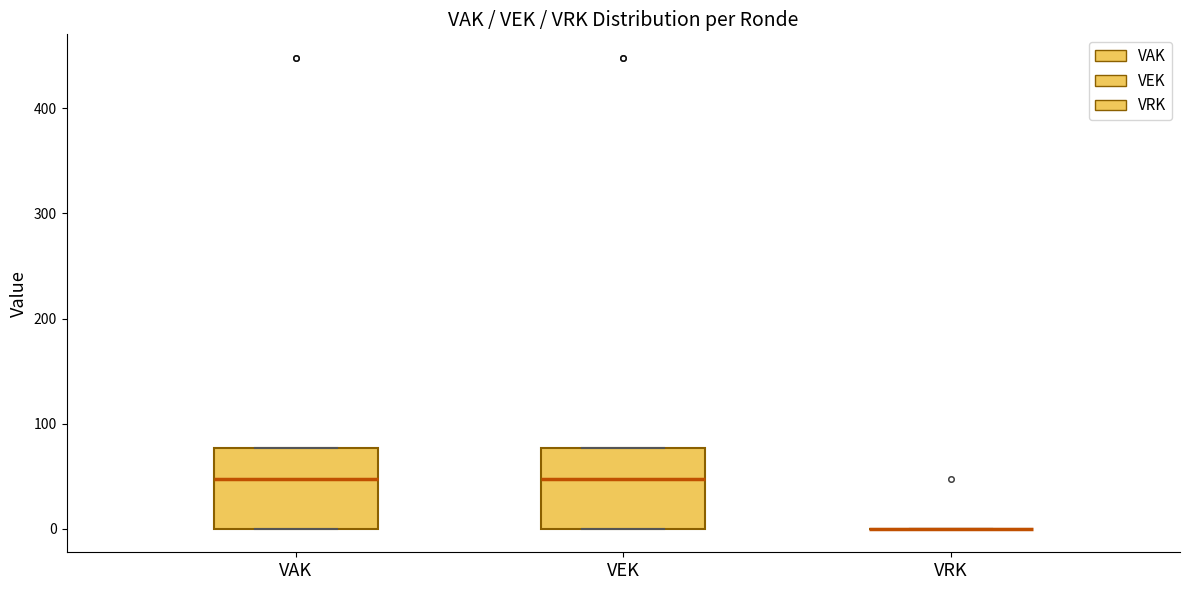

Reading left to right, transcribe this box plot: for each box, give where its median line is, the range the box spans, and where its two whiskers end, as read against the y-axis. The values are not printed on the chart, so give them approximately, as read against the axis.

VAK: median 50, box 0 to 80, whiskers 0 to 80
VEK: median 50, box 0 to 80, whiskers 0 to 80
VRK: box collapsed to a line at 0, whiskers 0 to 0